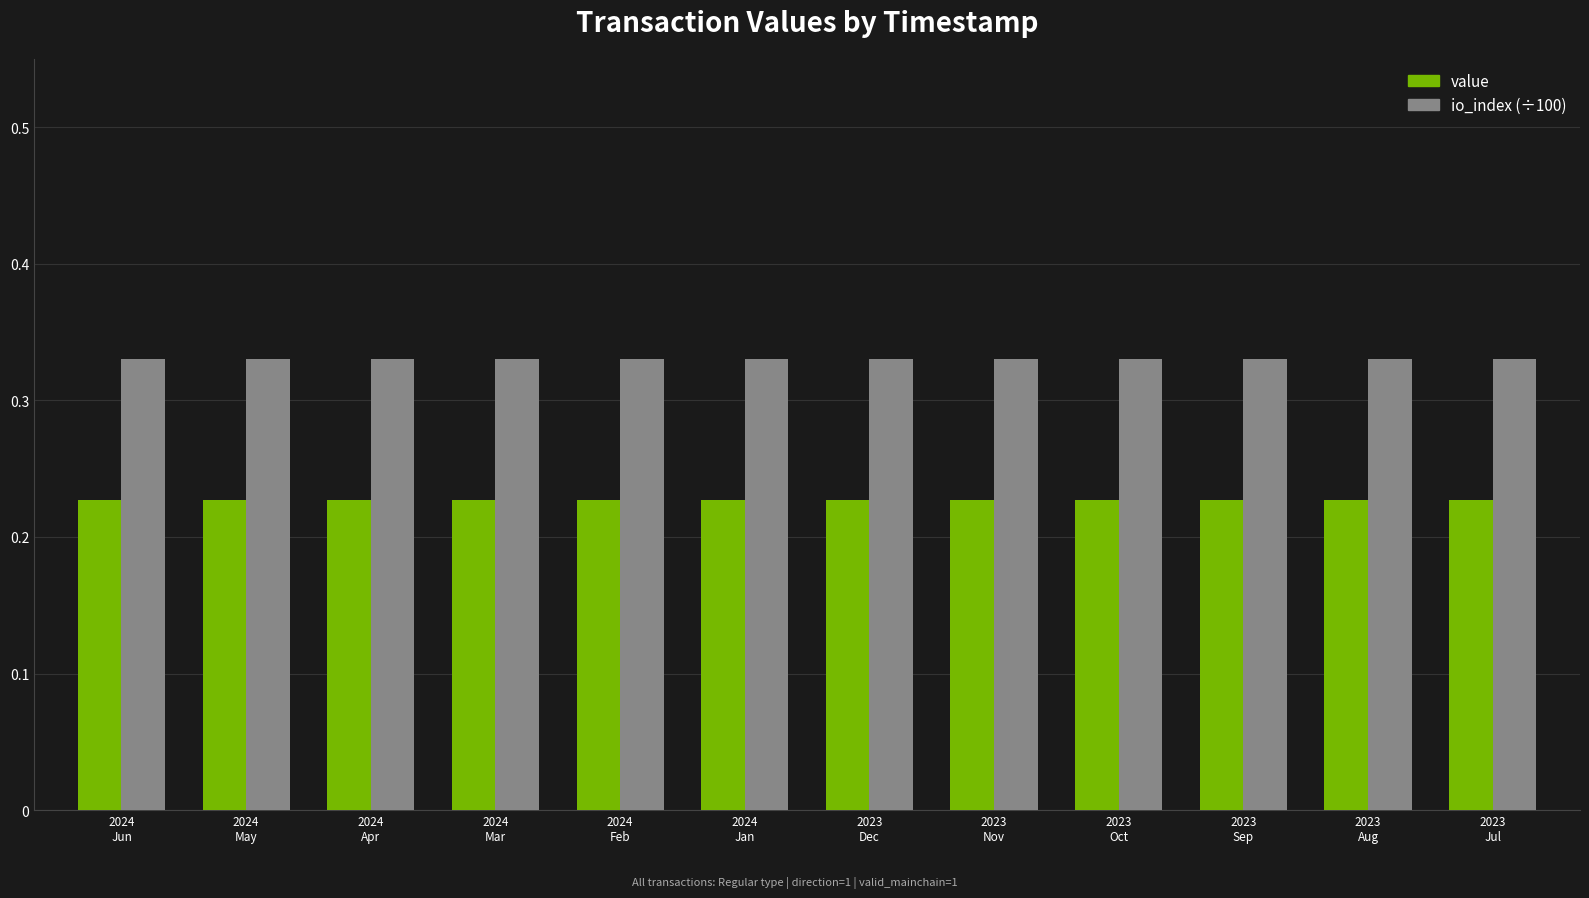

What is the sum of all io_index (÷100) values?

4.0